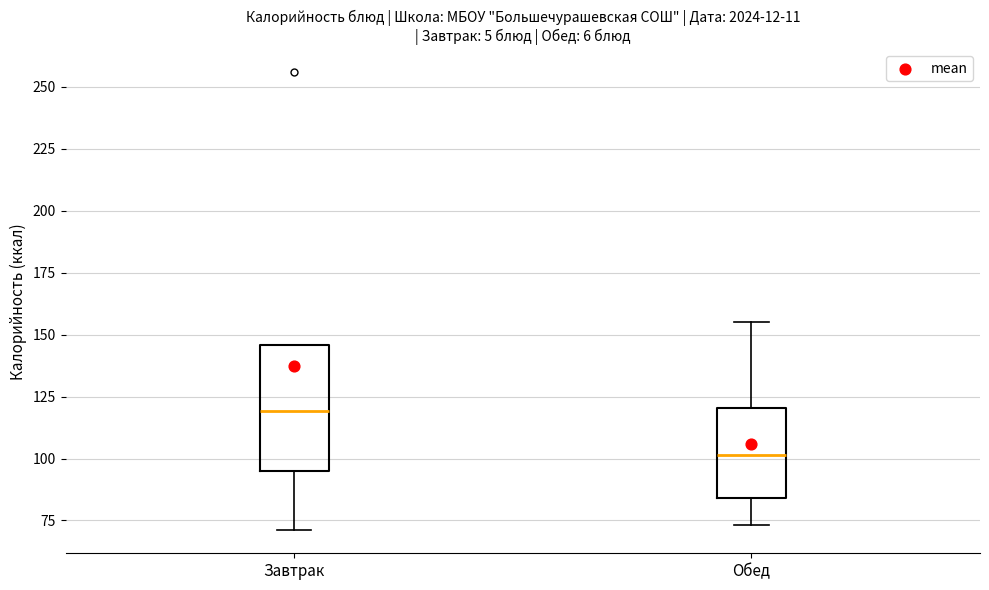

Reading left to right, read every box against the y-axis: the position of its median line, the range the box covers, and the ends of its whiskers. The values are not printed on the chart, so give them approximately, as read against the axis.

Завтрак: median 120, box 95 to 145, whiskers 70 to 145
Обед: median 100, box 85 to 120, whiskers 75 to 155